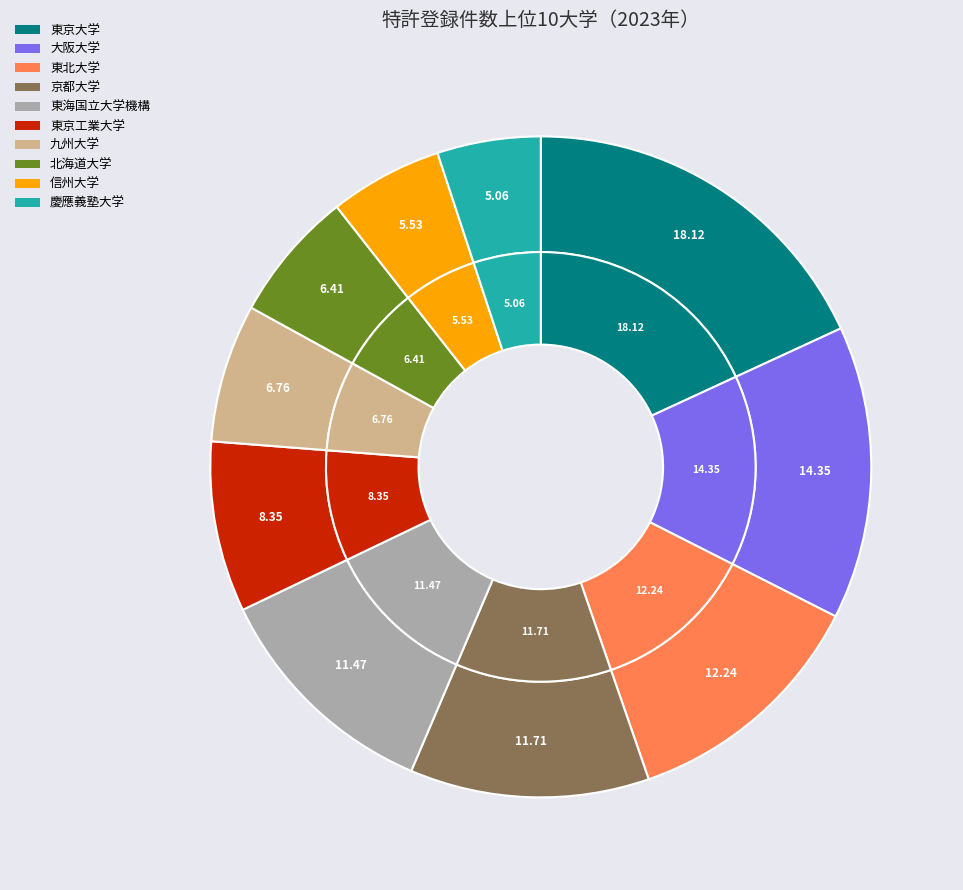

The 東海国立大学機構 slice represents 11% of the pie. True or false?

True